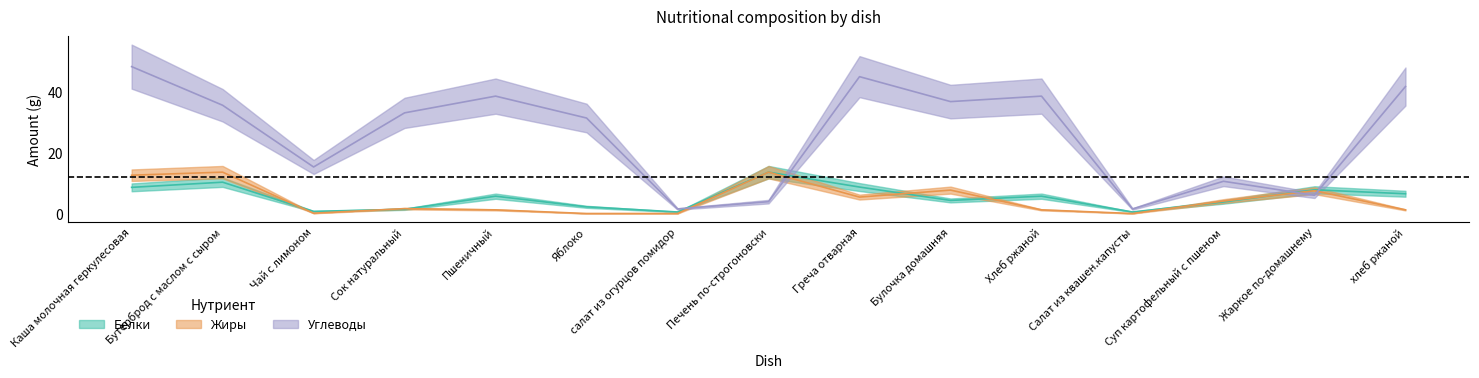

What is the difference between the Белки values at Булочка домашняя and Суп картофельный с пшеном?

0.5